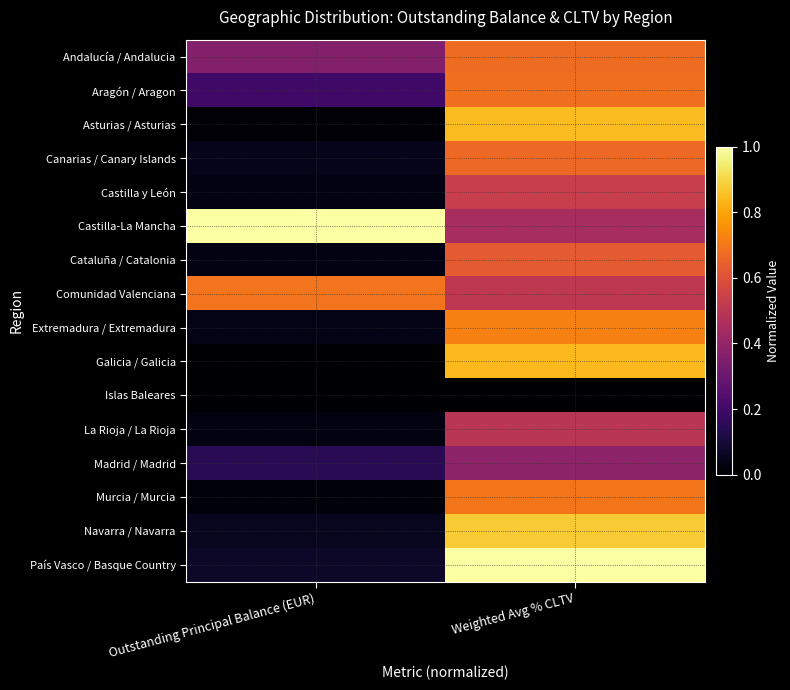

List the series in order of their peak value, highest first.

Castilla-La Mancha, País Vasco / Basque Country, Navarra / Navarra, Asturias / Asturias, Galicia / Galicia, Extremadura / Extremadura, Murcia / Murcia, Comunidad Valenciana, Aragón / Aragon, Andalucía / Andalucia, Canarias / Canary Islands, Cataluña / Catalonia, Castilla y León, La Rioja / La Rioja, Madrid / Madrid, Islas Baleares